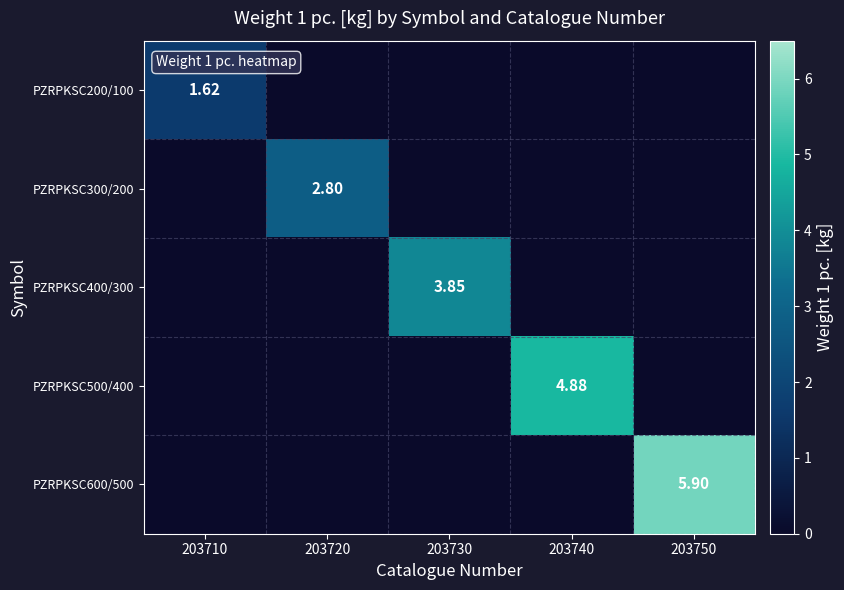

What is the greatest value displayed?

5.9